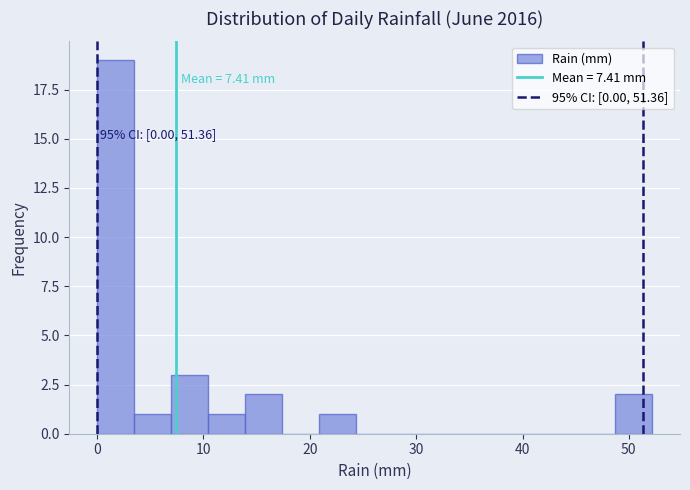

Read against the x-axis, roughly where is the centre of the tallest bar?

2